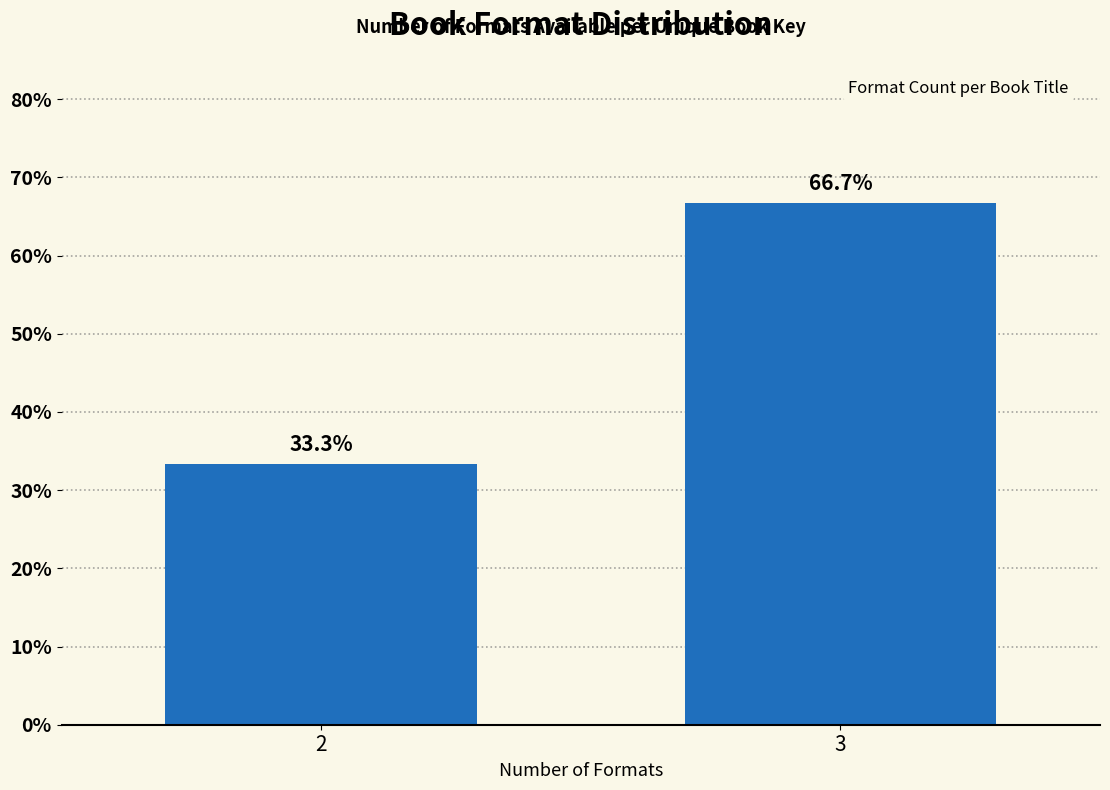

Reading left to right, what are all the values shown in this chart?

33.3	66.7